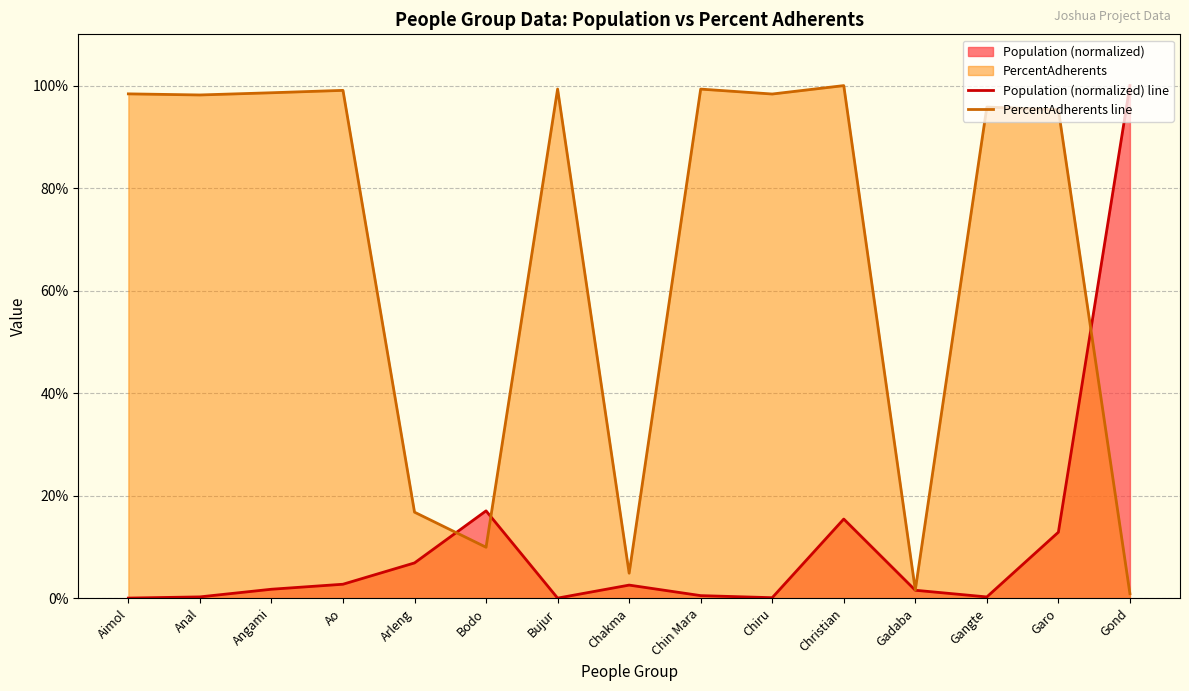

The value of Population (normalized) line at Anal is 0.3. True or false?

True